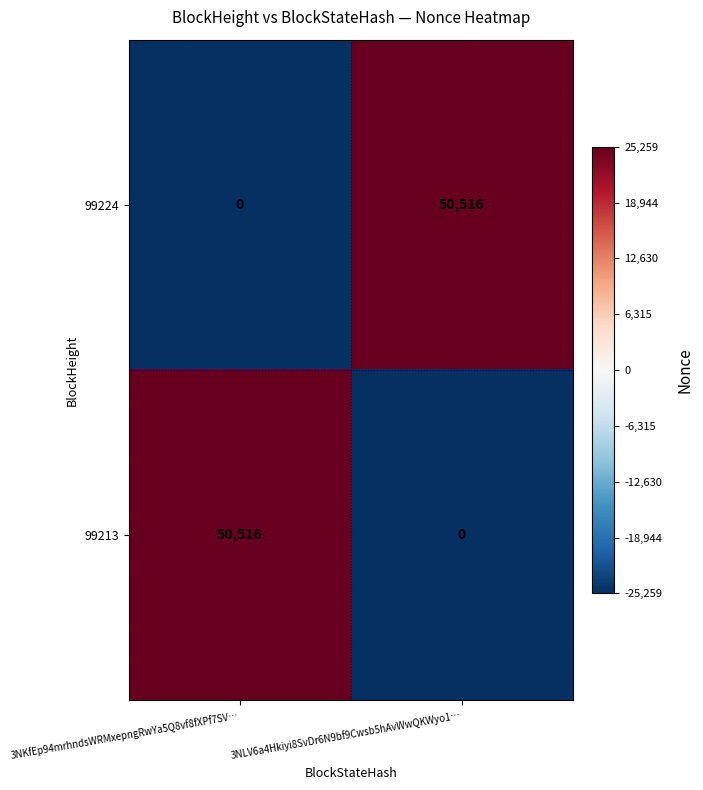

What is the total value across all series at 3NLV6a4Hkiyi8SvDr6N9bf9Cwsb5hAvWwQKWyo1…?

50516